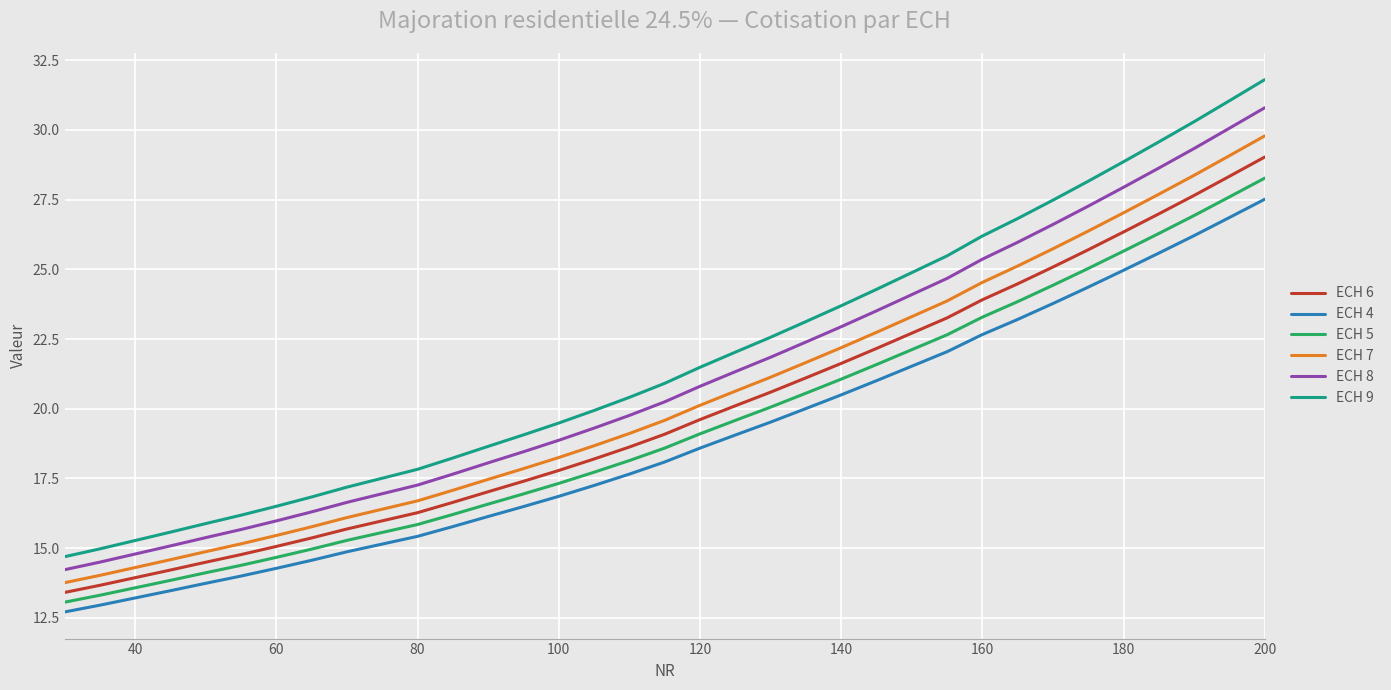

Which series has the widest spread of values?

ECH 9